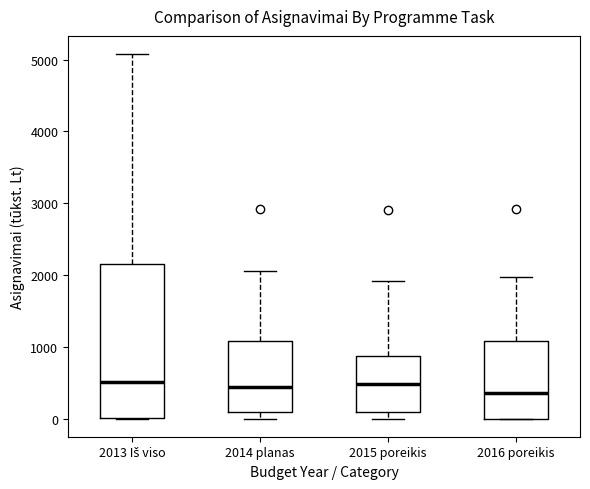

Reading left to right, transcribe this box plot: for each box, give where its median line is, the range the box spans, and where its two whiskers end, as read against the y-axis. The values are not printed on the chart, so give them approximately, as read against the axis.

2013 Iš viso: median 500, box 0 to 2200, whiskers 0 to 5100
2014 planas: median 400, box 100 to 1100, whiskers 0 to 2100
2015 poreikis: median 500, box 100 to 900, whiskers 0 to 1900
2016 poreikis: median 400, box 0 to 1100, whiskers 0 to 2000